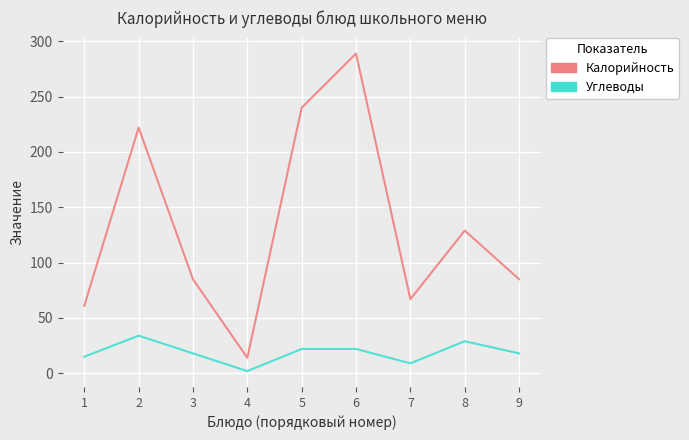

At which label does Углеводы first exceed 18?

2